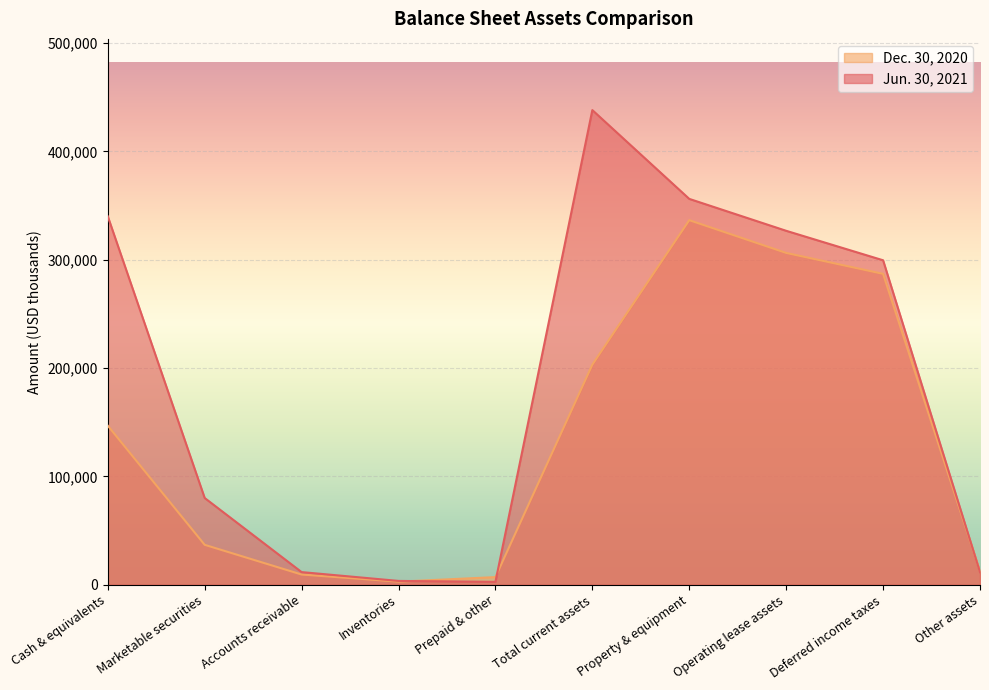

What is the maximum value shown in the chart?

438161